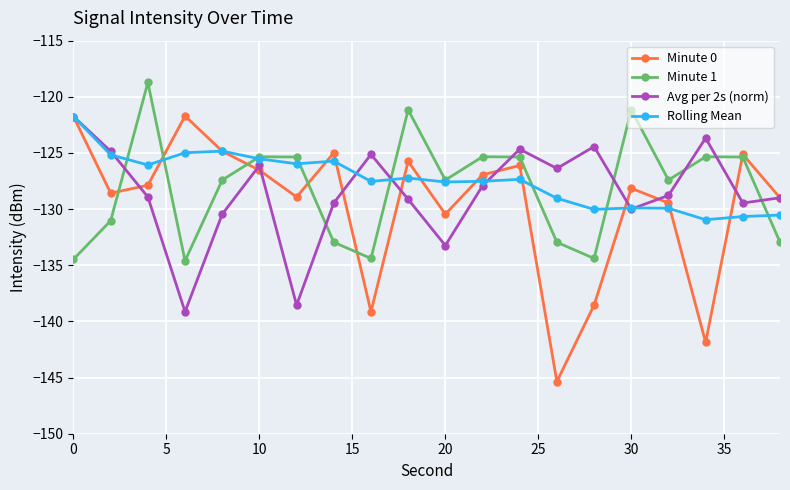

How many interior local peaks does the Avg per 2s (norm) series have?

5